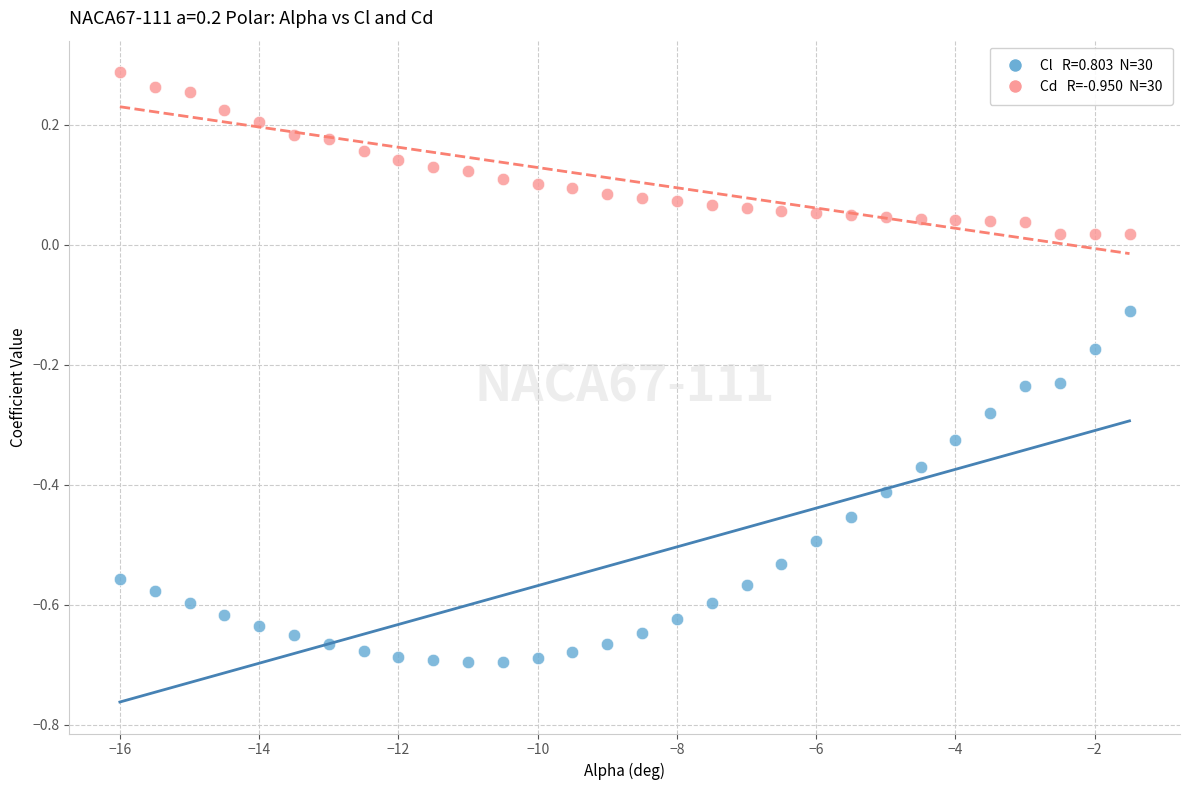

Across all data points, what is the range of Y values (max minus min)?

1.0